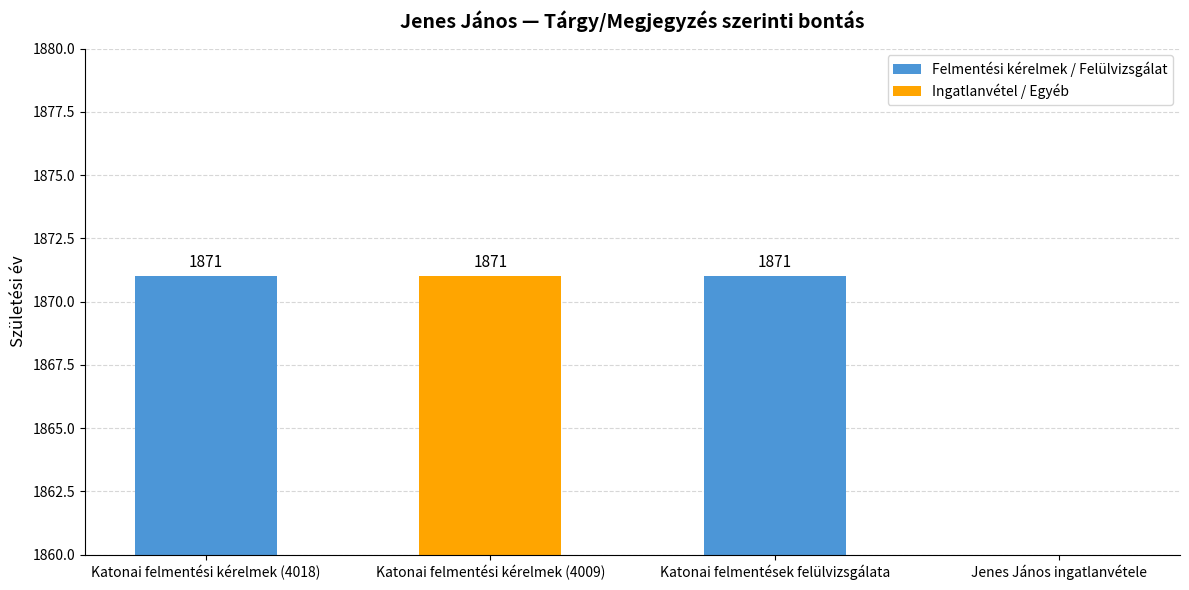

List the labels in order of value, largest first.

Katonai felmentési kérelmek (4018), Katonai felmentési kérelmek (4009), Katonai felmentések felülvizsgálata, Jenes János ingatlanvétele